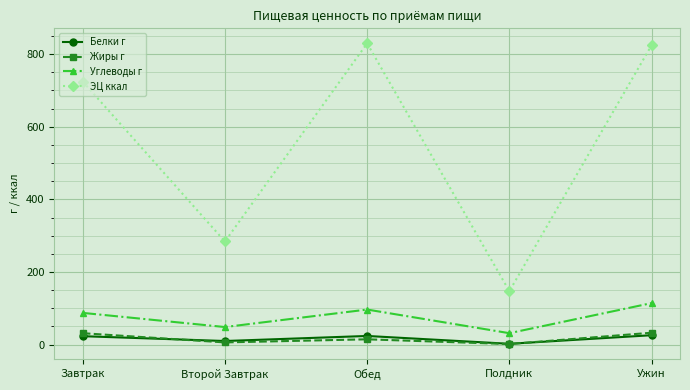

True or false: Жиры г has a value of 32.6 at Ужин.

True